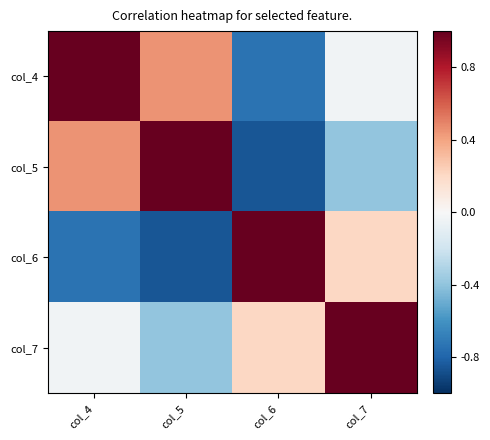

At how many categories does at least one series exceed 0?

4